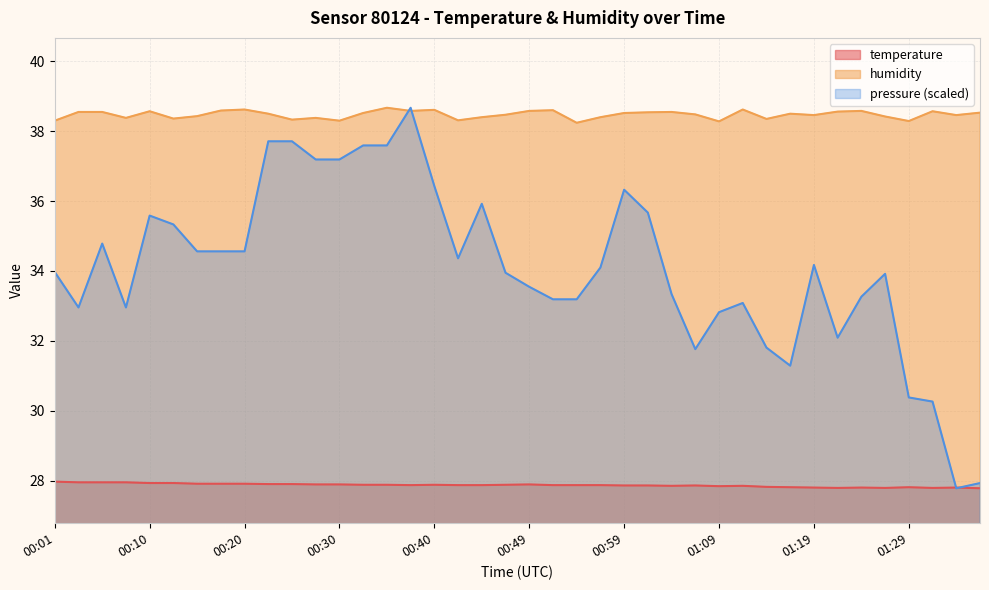

What is the value of the humidity point at the 16th from the left?

38.6